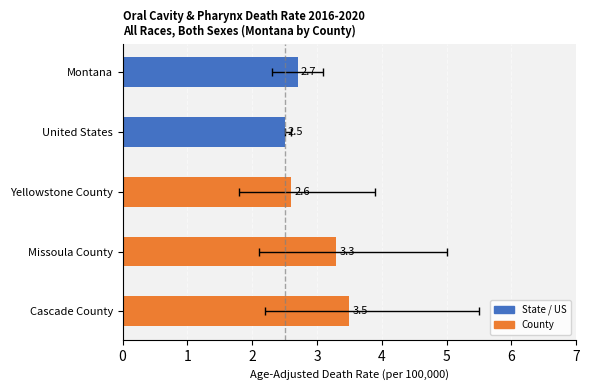

Rank the categories by value from lowest to highest.

United States, Yellowstone County, Montana, Missoula County, Cascade County